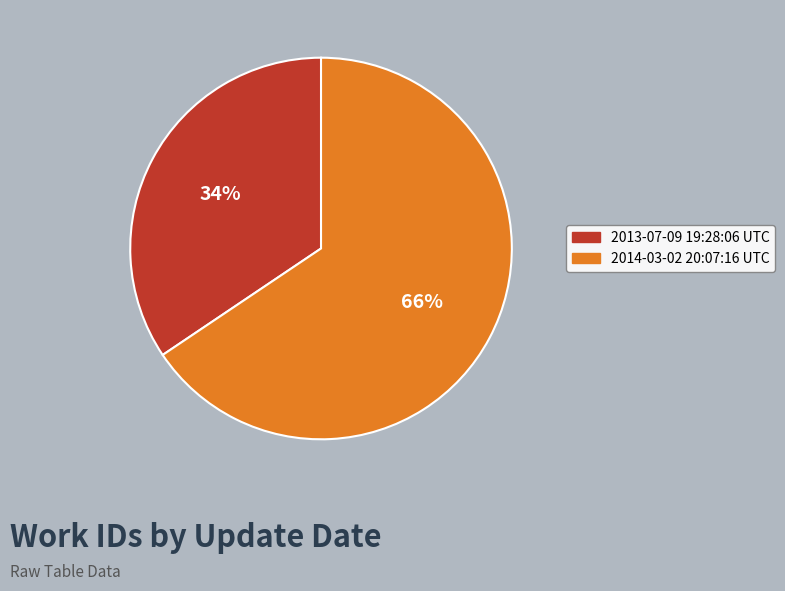

Between 2013-07-09 19:28:06 UTC and 2014-03-02 20:07:16 UTC, which is larger?

2014-03-02 20:07:16 UTC